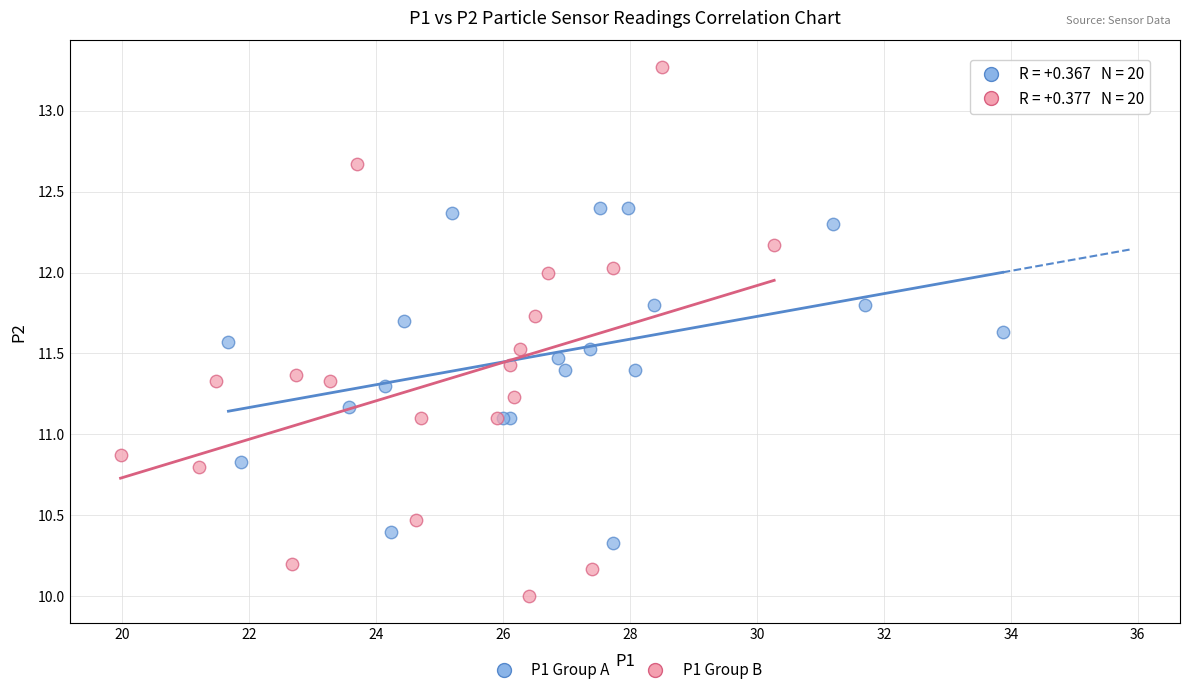

Which series contains the lowest Y value?

P1 Group B